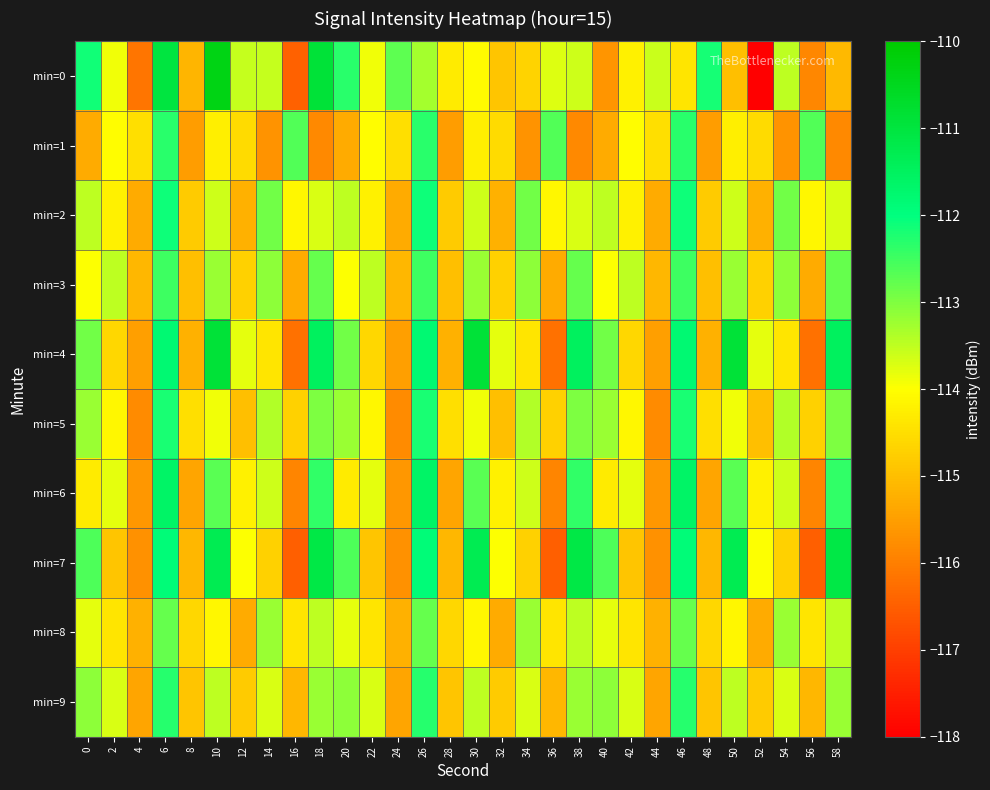

List the series in order of their peak value, lowest first.

min=8, min=3, min=1, min=9, min=5, min=2, min=6, min=7, min=4, min=0